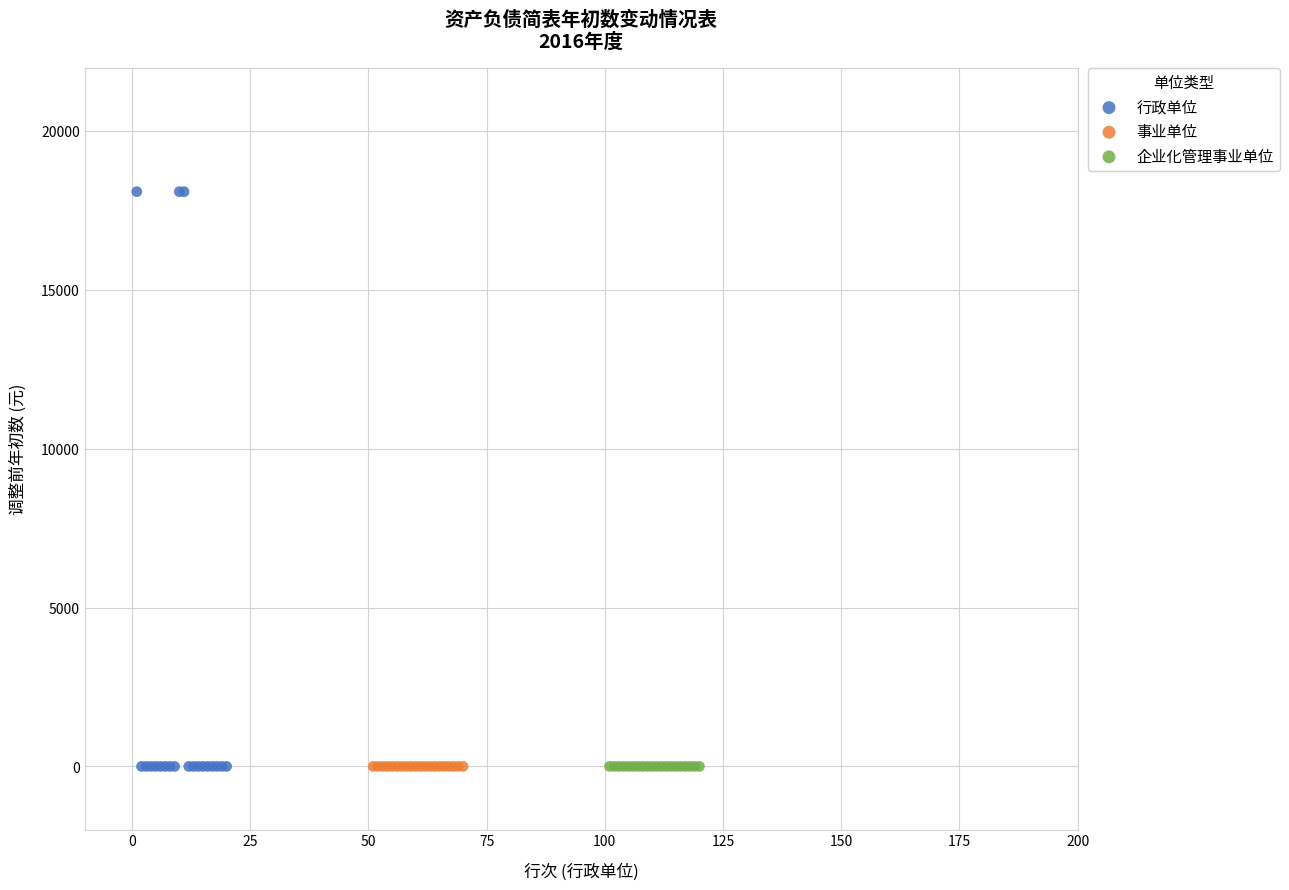

Which series reaches the maximum Y coordinate?

行政单位